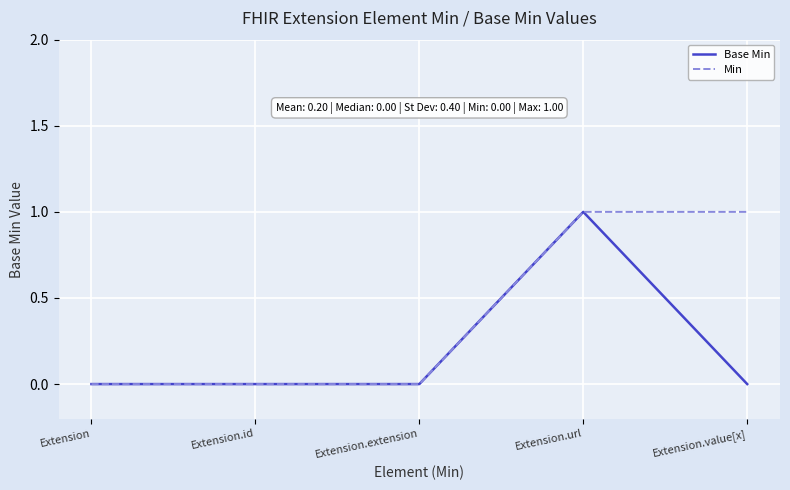

True or false: Min has a value of 0 at Extension.extension.

True